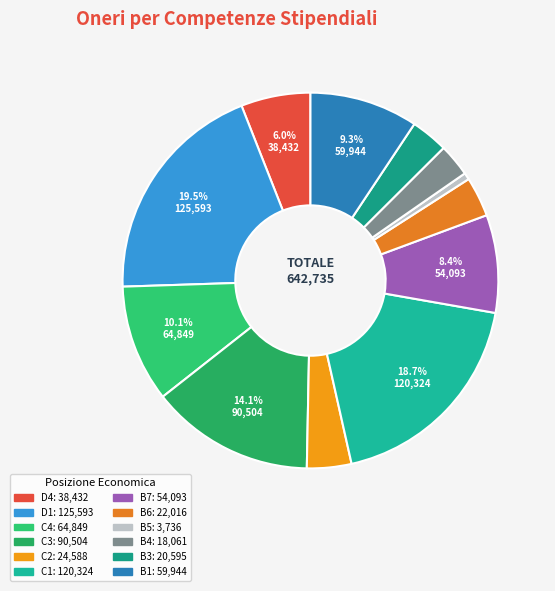

How many segments does this pie chart have?

12